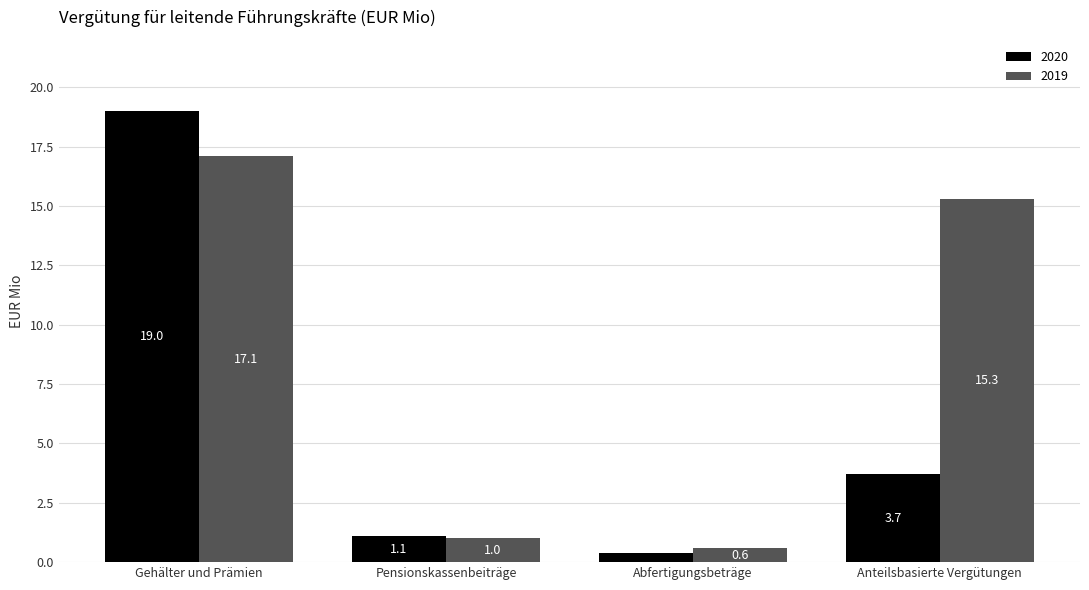

The value of 2019 at Gehälter und Prämien is 28.9. True or false?

False